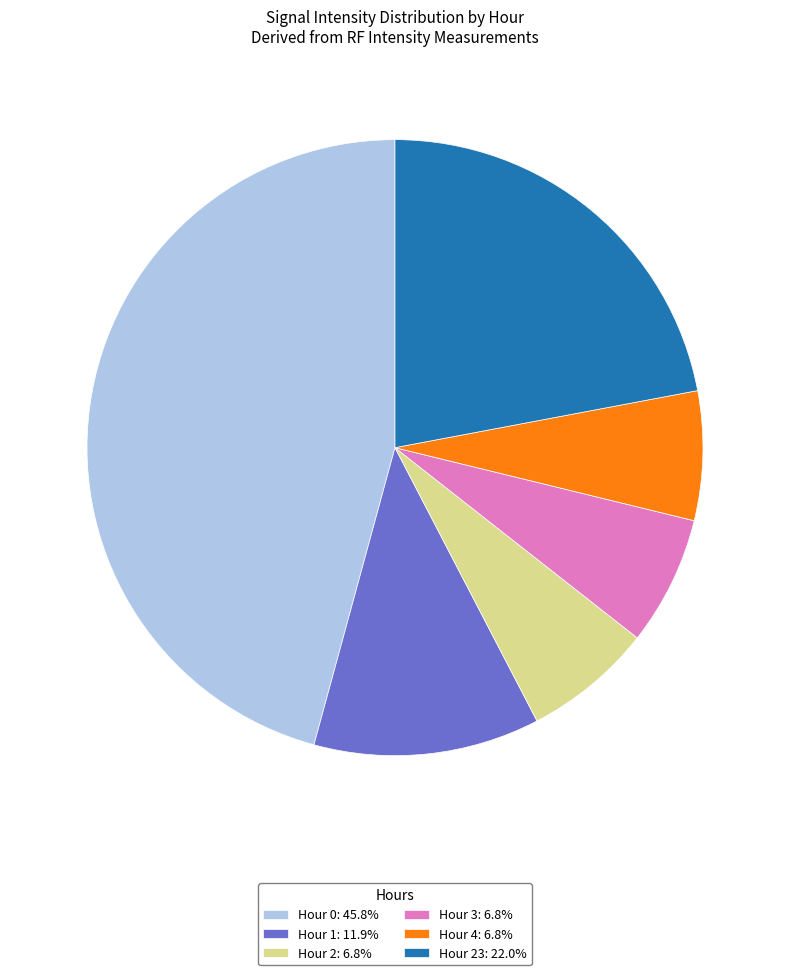

Is there any slice that represents more than half of the pie?

No